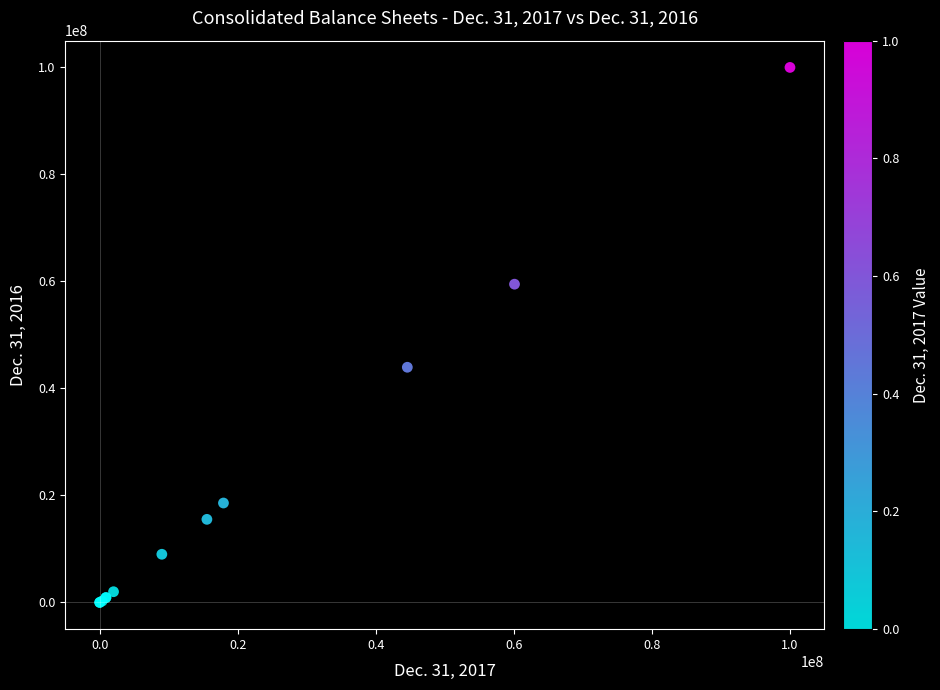

What Y value in the scatter plot is closest to 50000000?

43954919.0